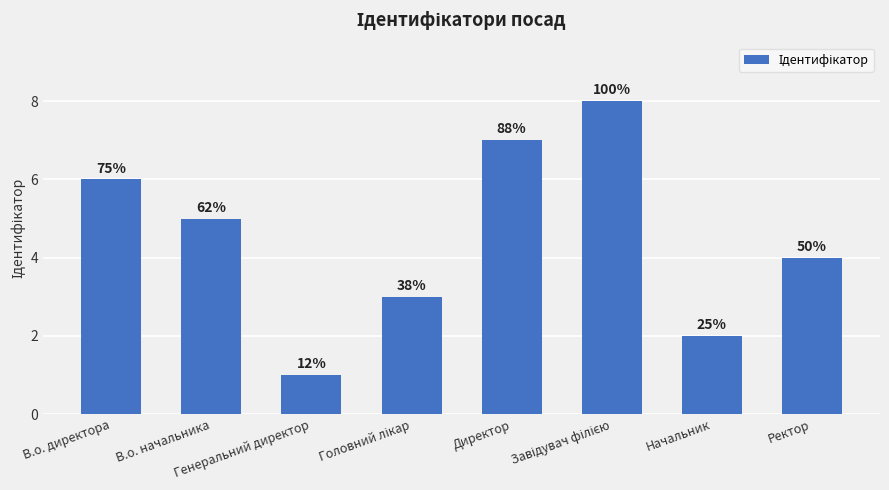

Are the bars horizontal?

No